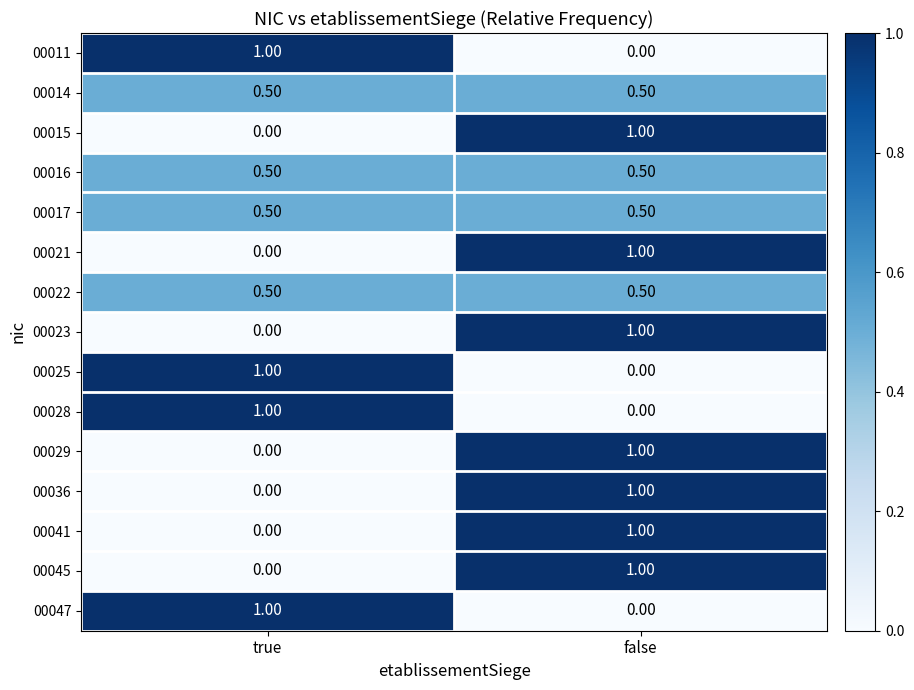

Is the value of 00041 at false greater than the value of 00017 at true?

Yes